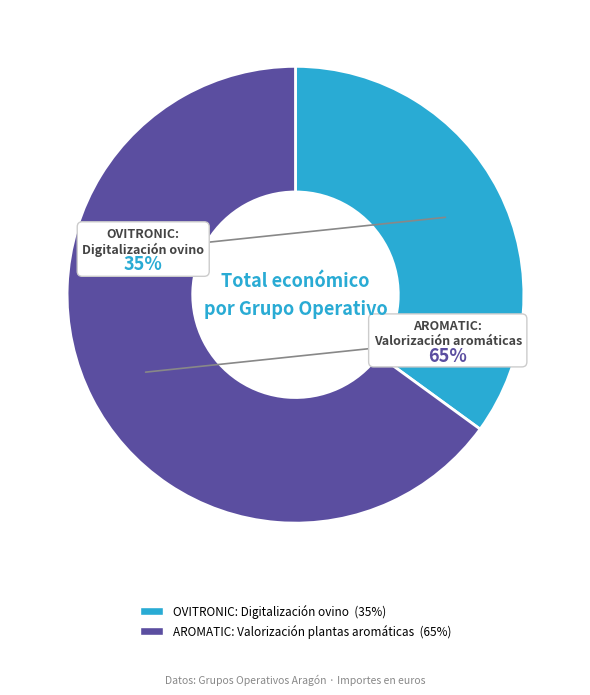

To the nearest percent, what is the combined percentage of OVITRONIC: Digitalización ovino and AROMATIC: Valorización plantas aromáticas?

100%